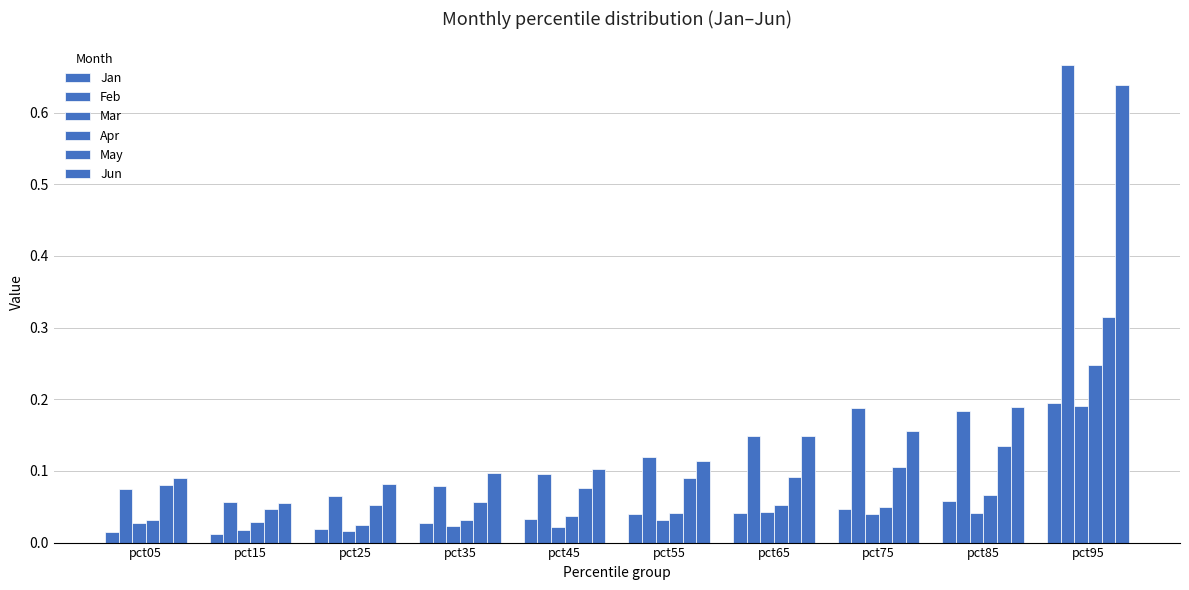

What is the average value of the Apr series?

0.1